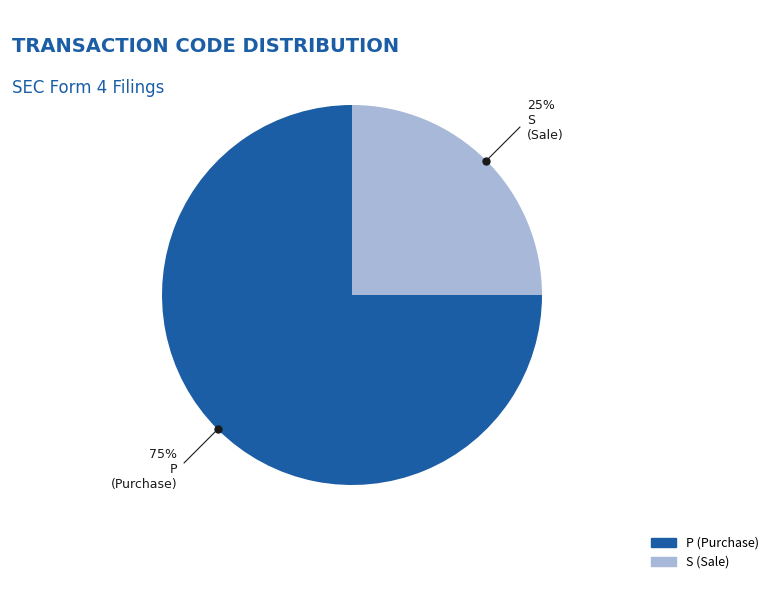

Does P represent more than half of the total?

Yes